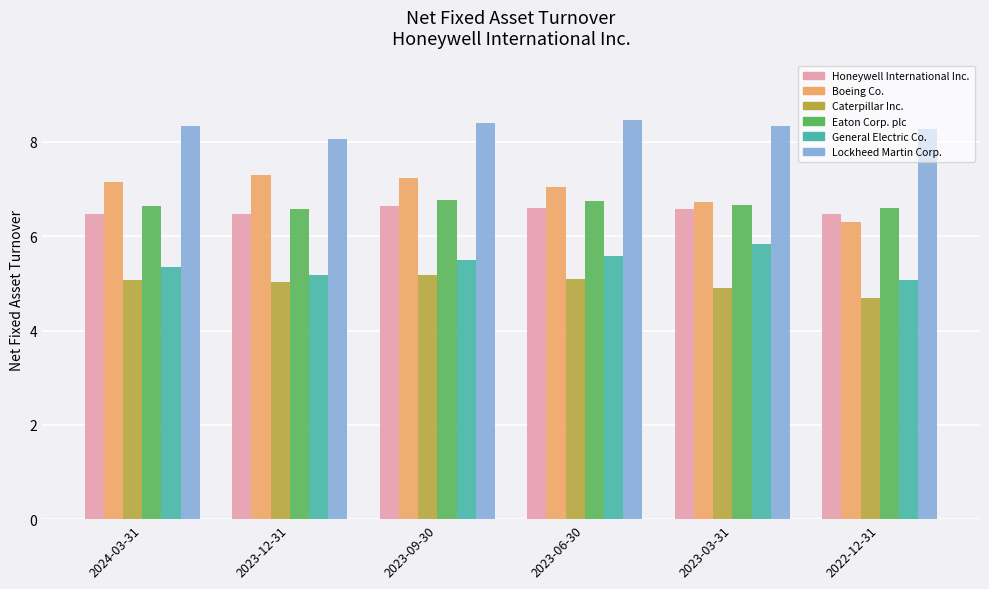

Is the value of Boeing Co. at 2023-06-30 greater than the value of Lockheed Martin Corp. at 2023-12-31?

No